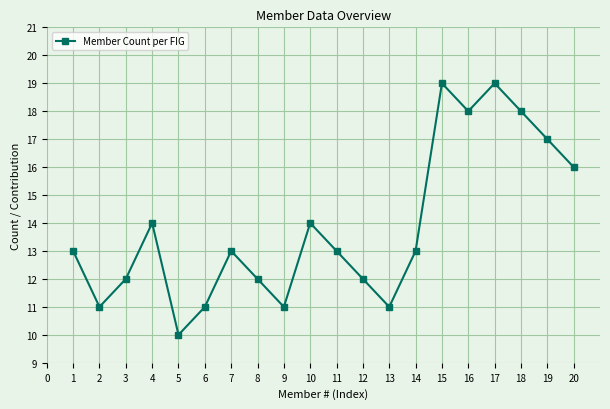

Reading right to left, what are all the values shown in this chart?

16	17	18	19	18	19	13	11	12	13	14	11	12	13	11	10	14	12	11	13